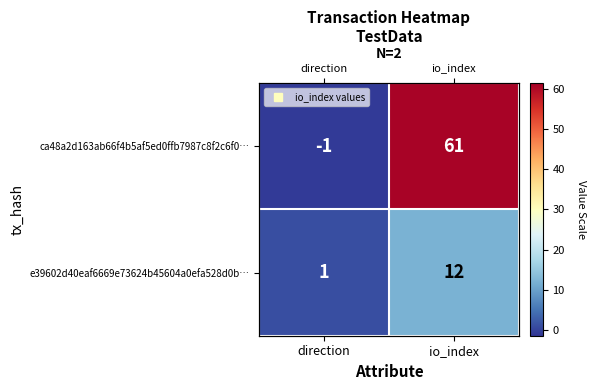

List the labels in order of ca48a2d163ab66f4b5af5ed0ffb7987c8f2c6f0… value, smallest first.

direction, io_index